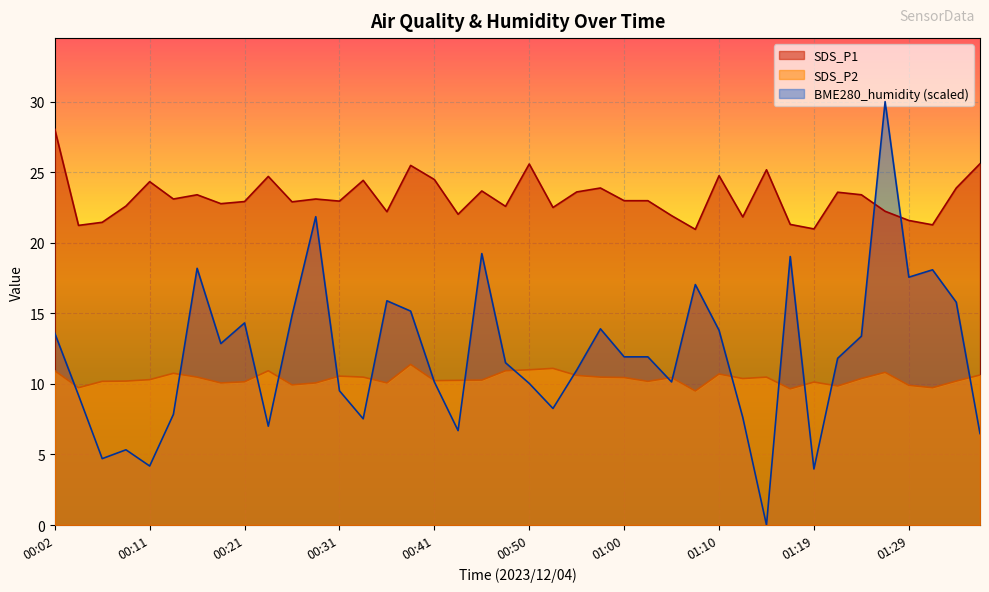

Is the value of BME280_humidity at 01:24 greater than the value of SDS_P2 at 01:07?

Yes